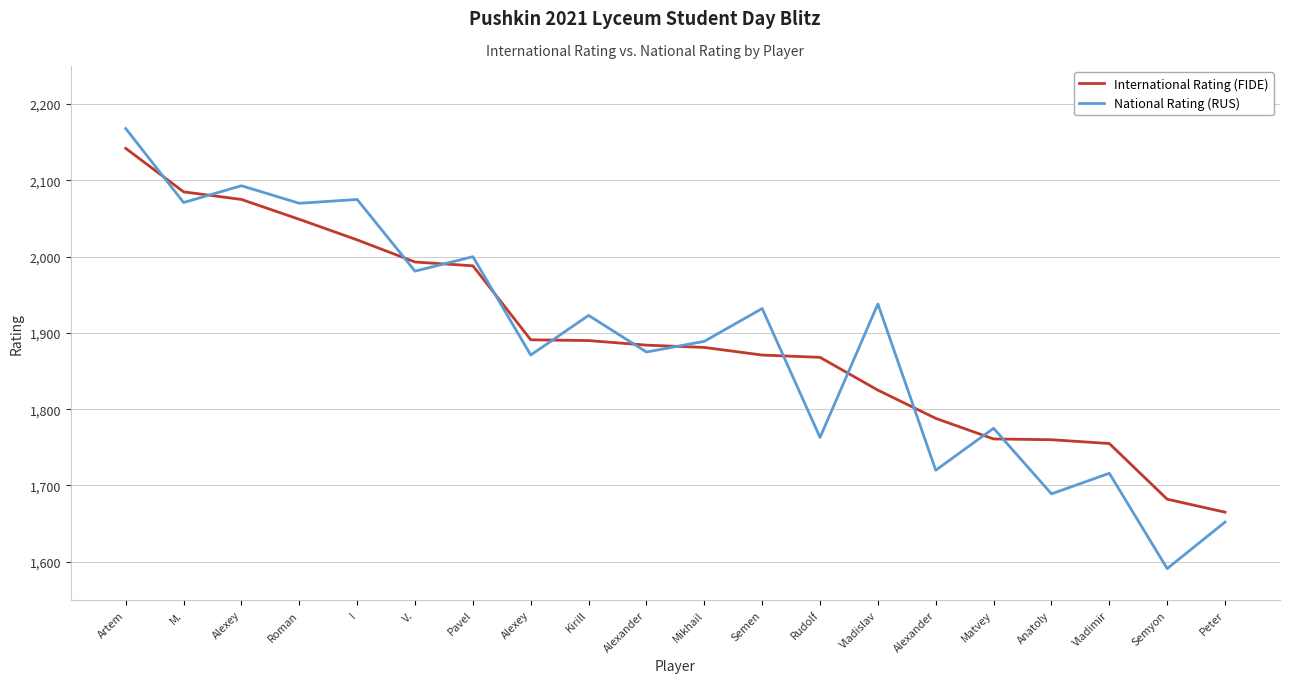

What value does the International Rating (FIDE) series have at V.?

1993